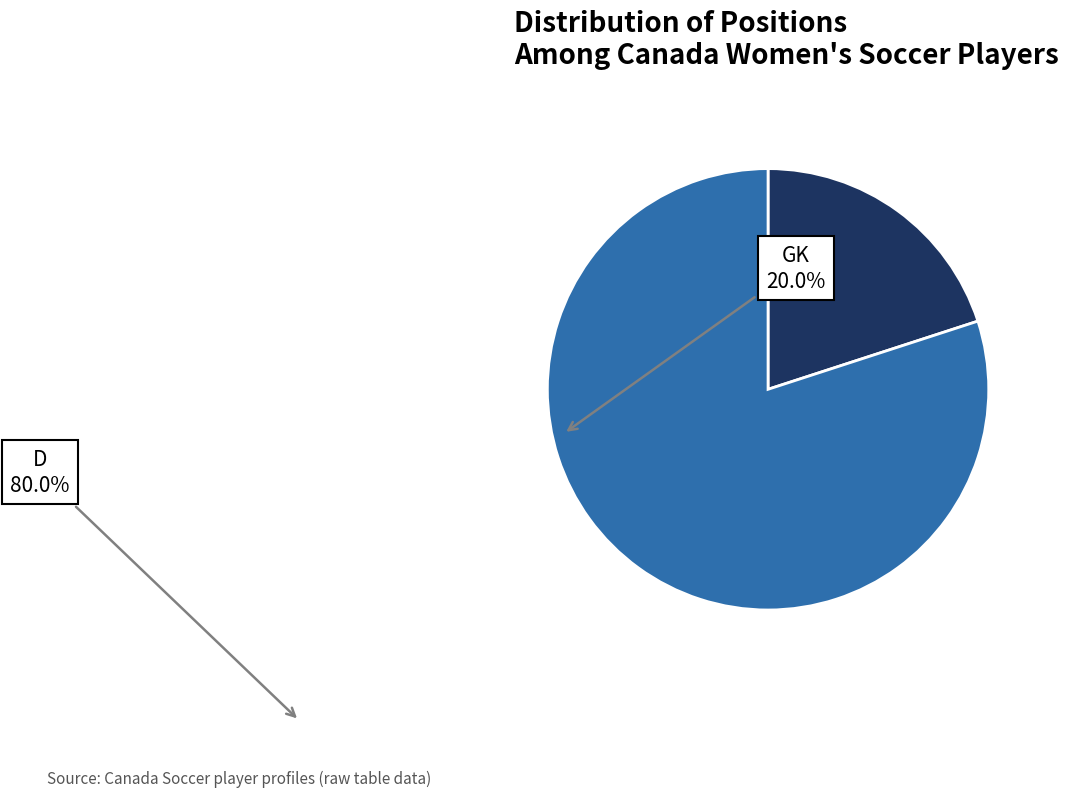

Between GK and D, which is larger?

D